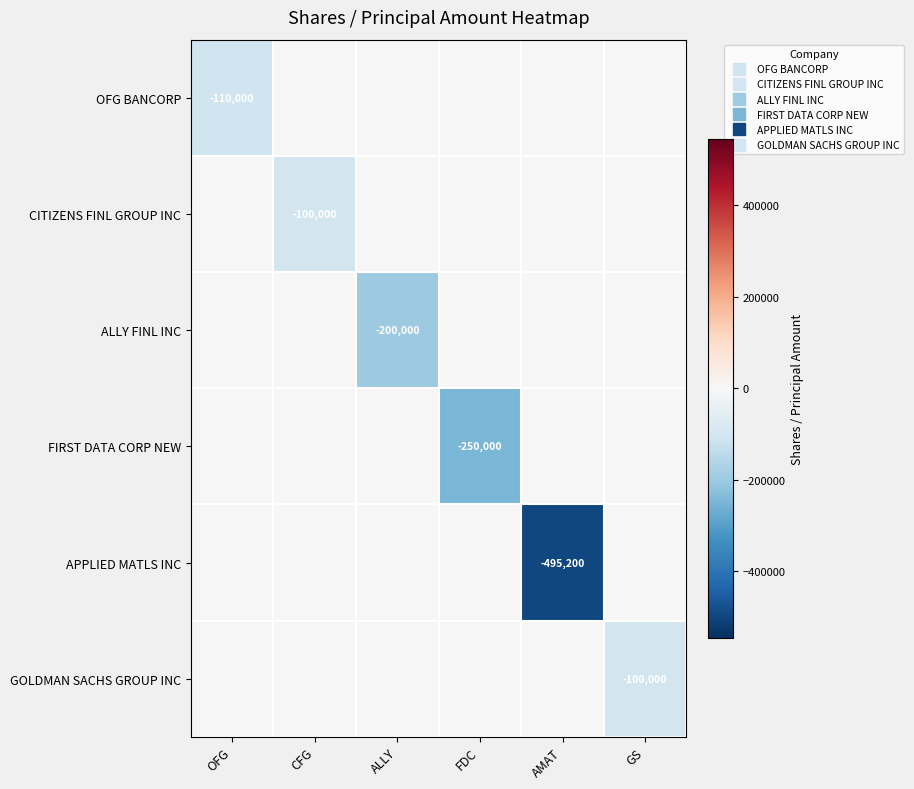

What is the minimum value for FIRST DATA CORP NEW?

-250000